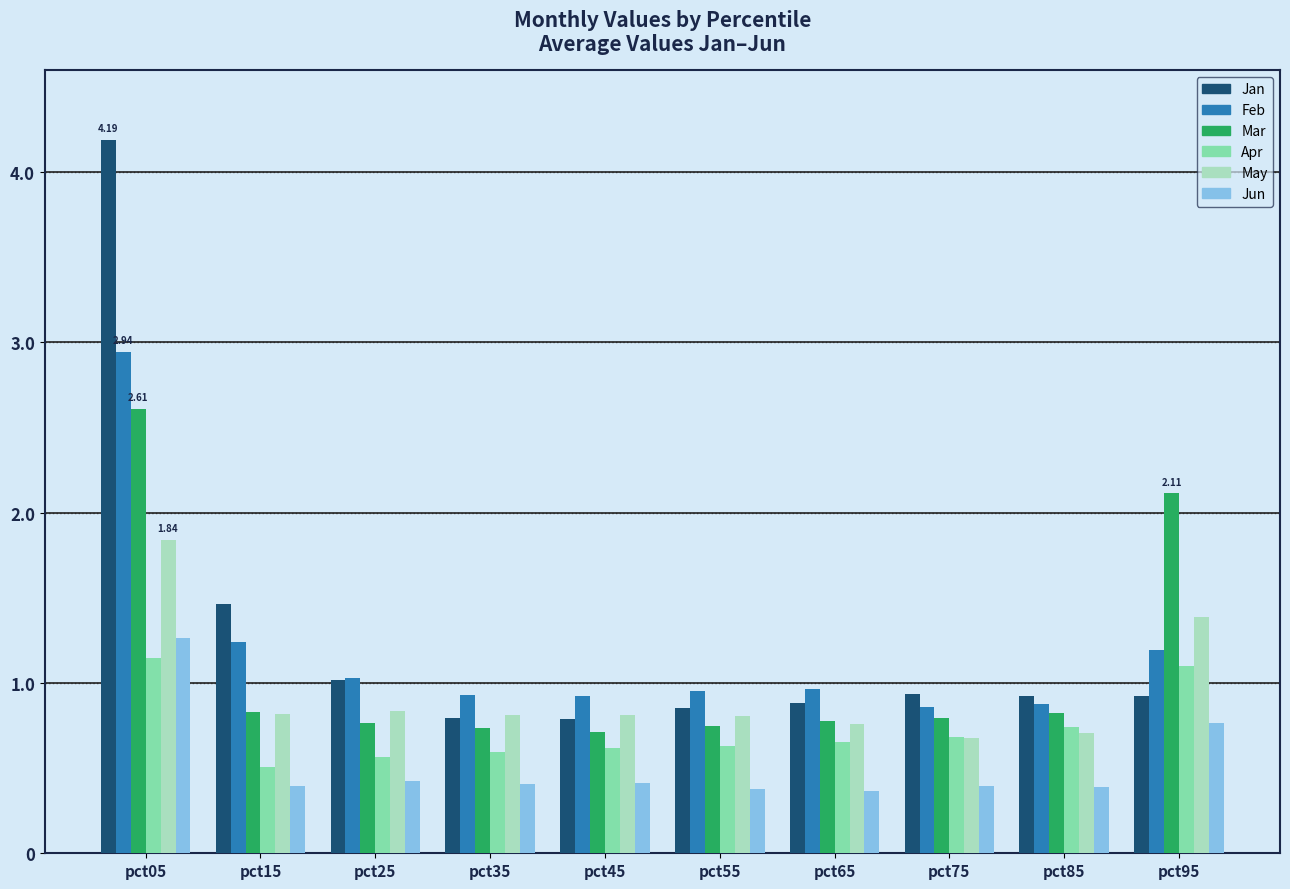

Which series has the largest range (max minus min)?

Jan